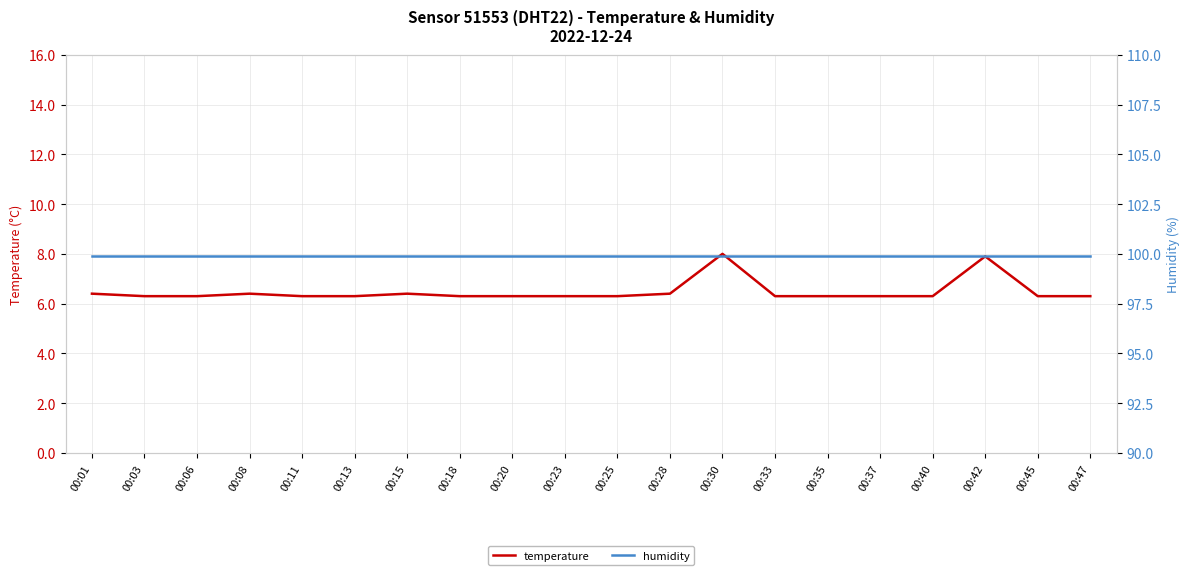

Does the chart display data point markers on the line(s)?

No